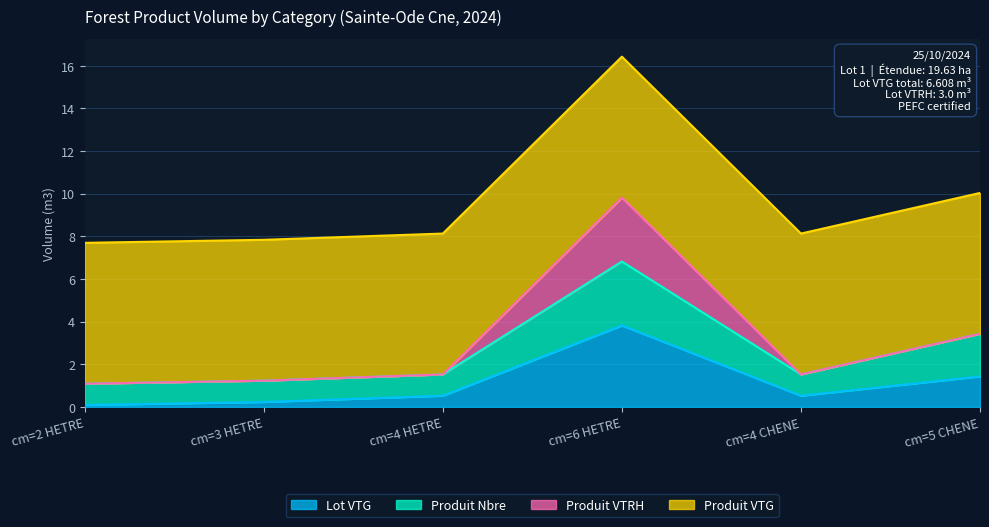

True or false: produit_vtgr and produit_nbre cross at least once.

False